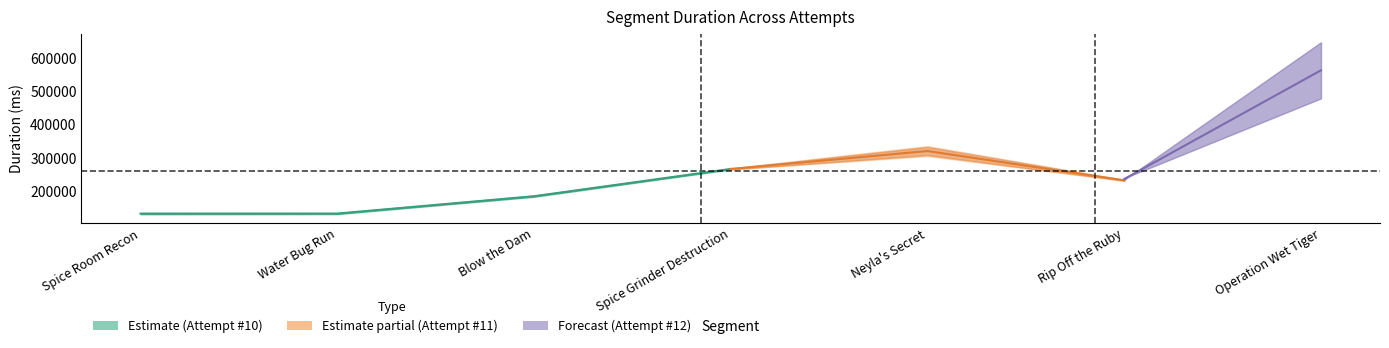

What is the change in value from Spice Room Recon to Spice Grinder Destruction?

+134961.5